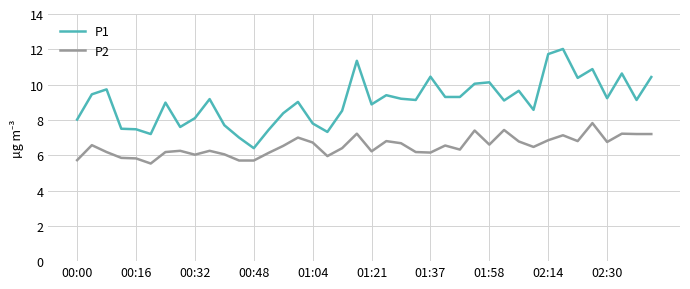

Which series has the widest spread of values?

P1